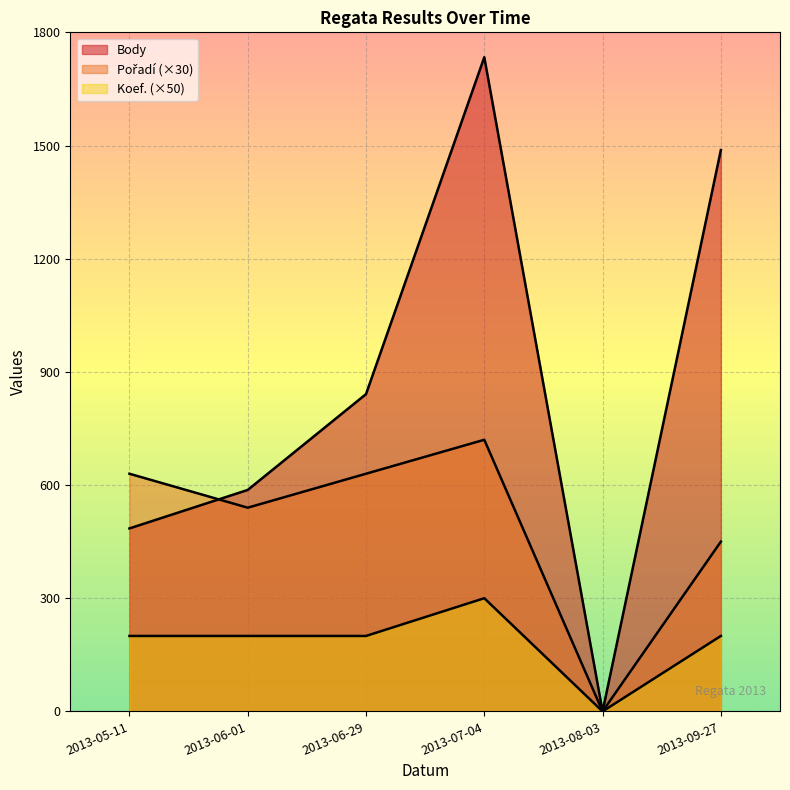

Does the chart display data point markers on the line(s)?

No